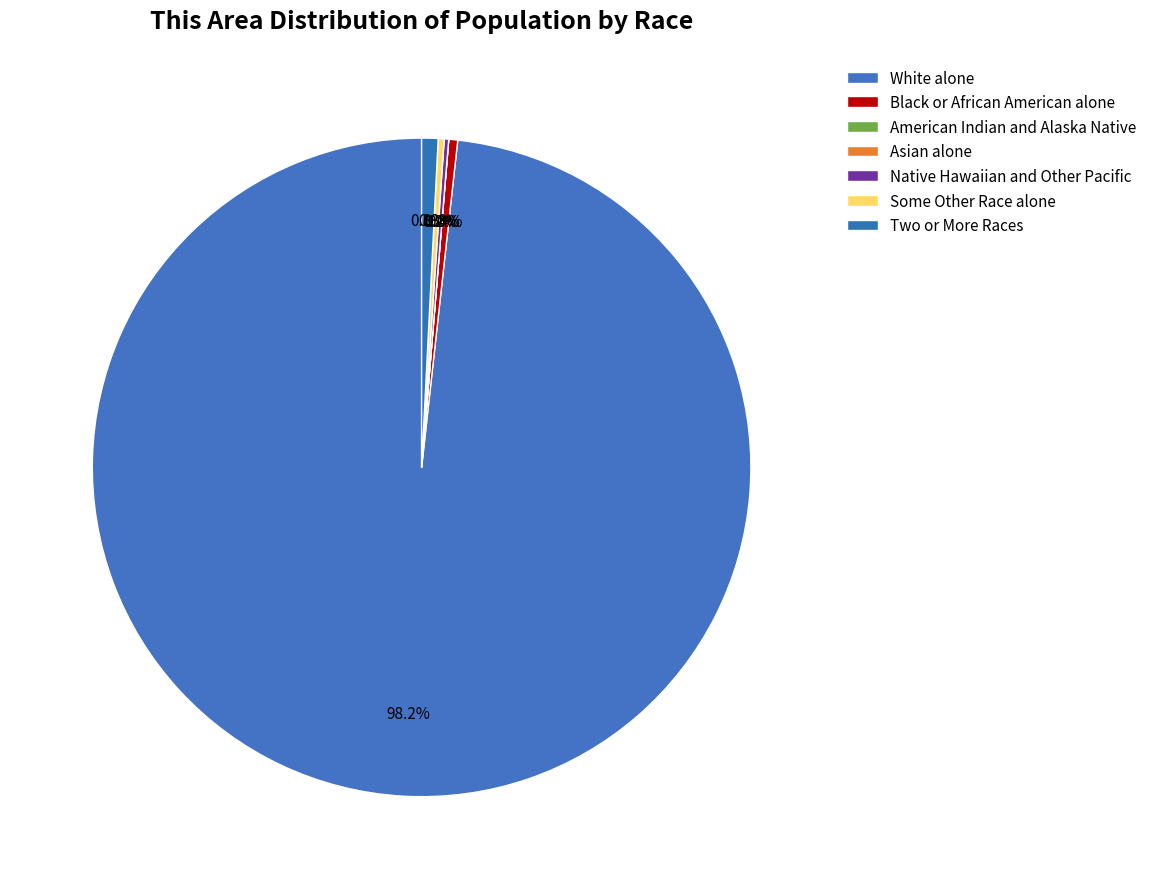

Is Some Other Race alone the majority of the pie?

No